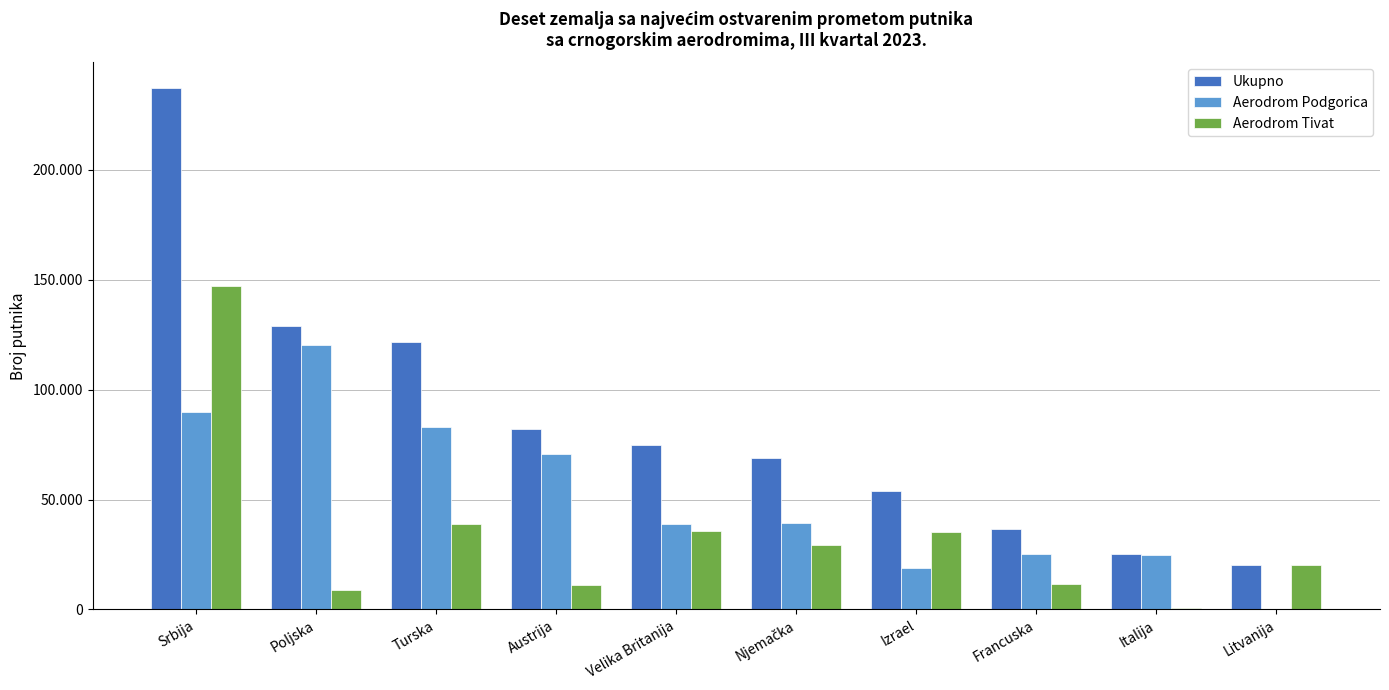

What are all the series names shown in the legend?

Ukupno, Aerodrom Podgorica, Aerodrom Tivat